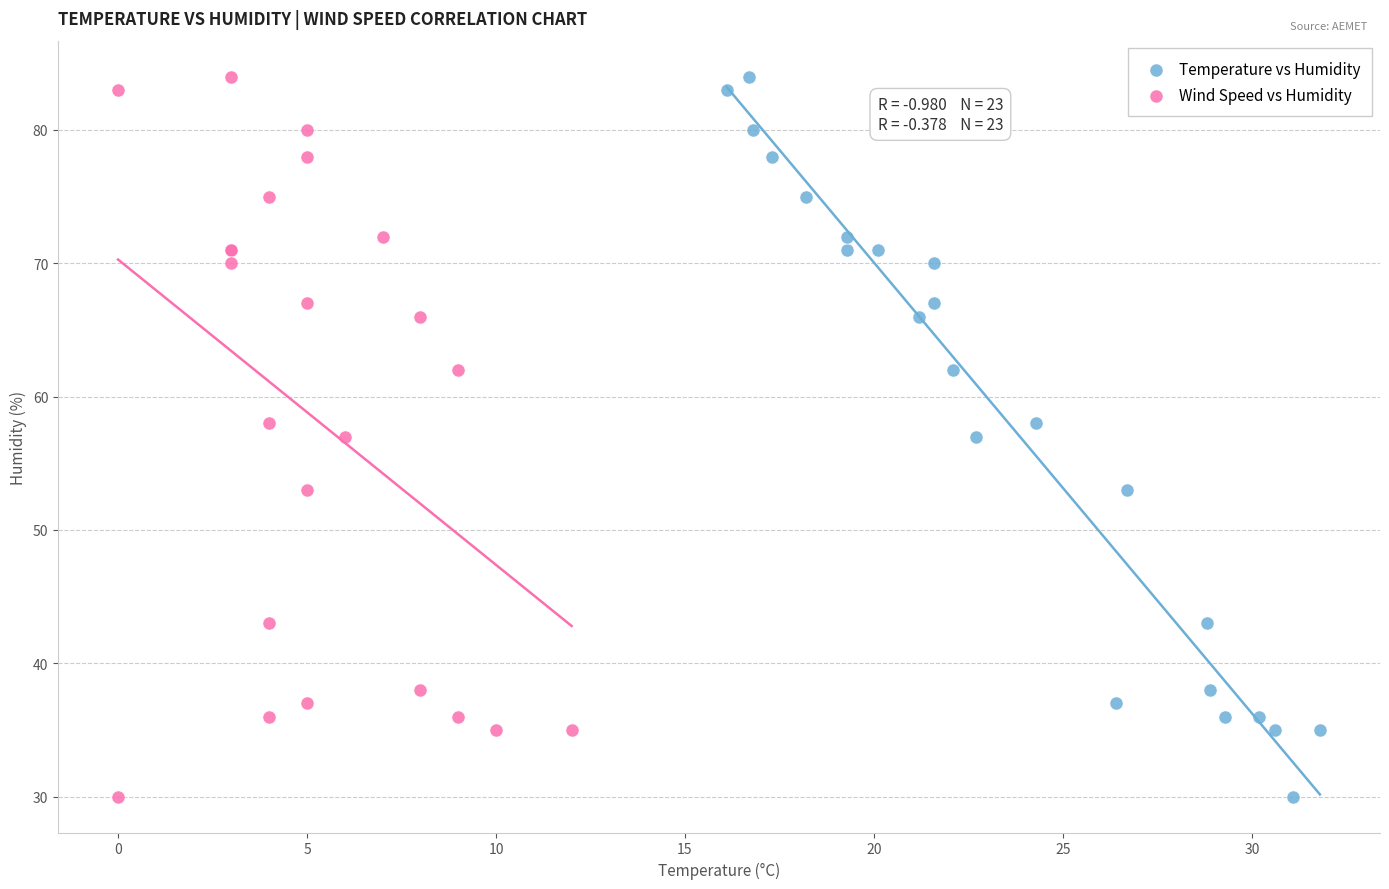

What are all the series names shown in the legend?

Temperature vs Humidity, Wind Speed vs Humidity